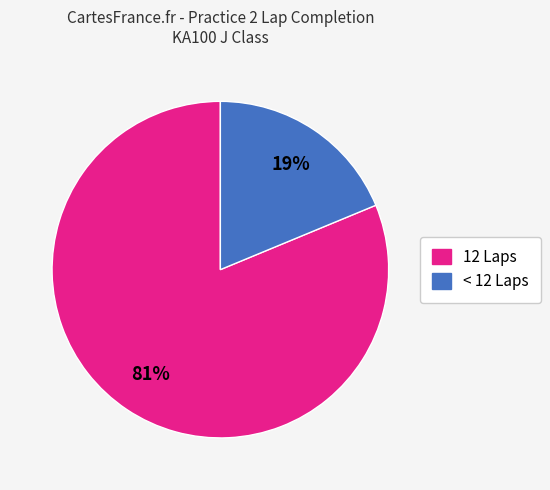

What percentage is the < 12 Laps slice, to the nearest percent?

19%